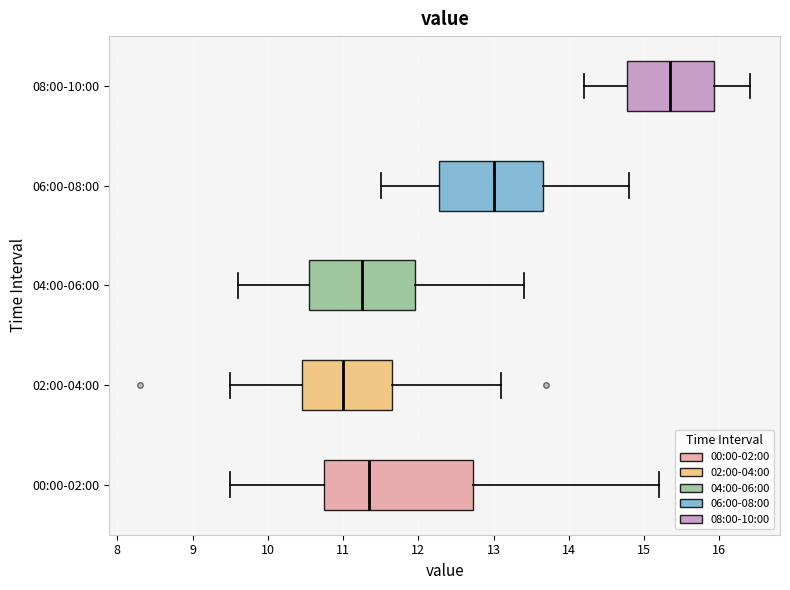

Comparing the boxes themselves (not the whiskers), which one is the widest?

00:00-02:00